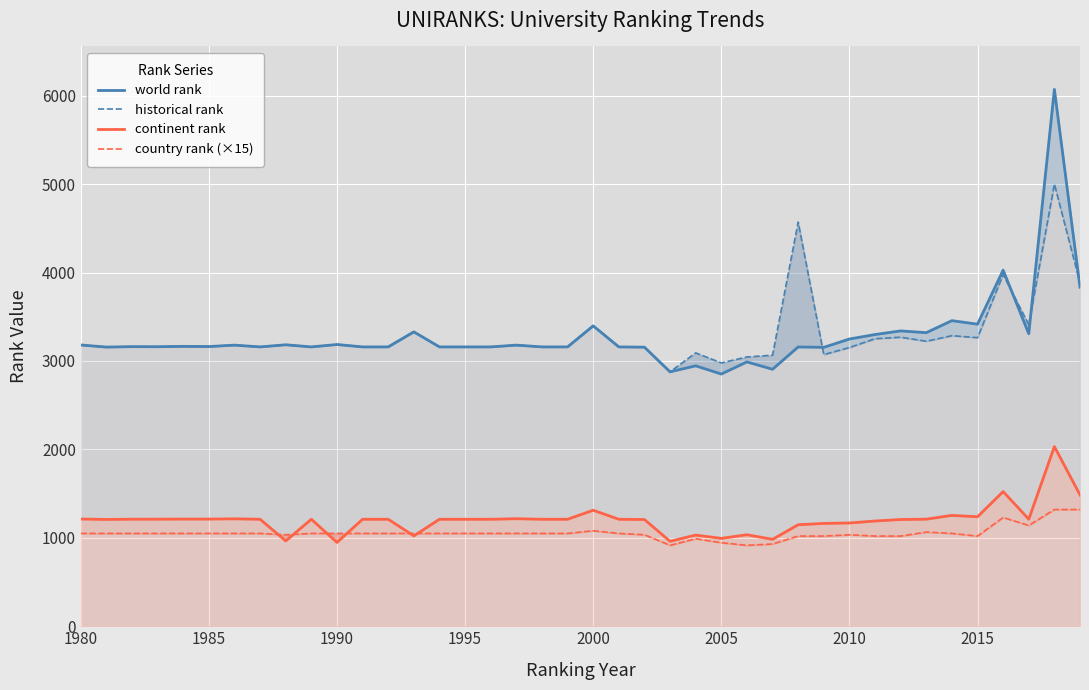

What is the highest value of the country rank (×15) series?

1320.0